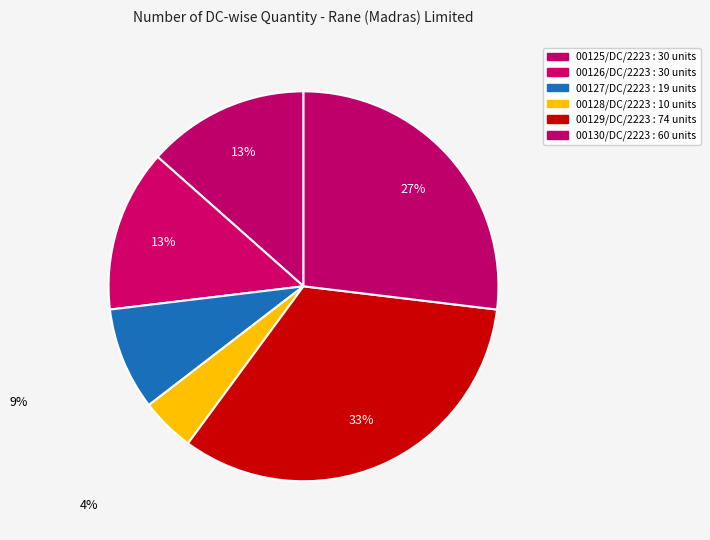

How many slices are in this pie chart?

6